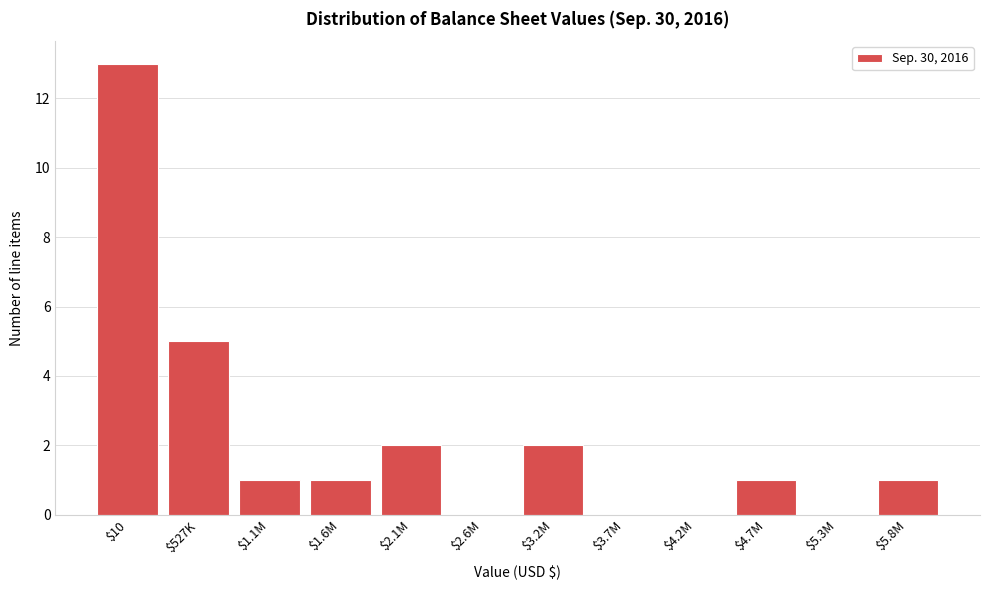

What is the sum of all values?

26